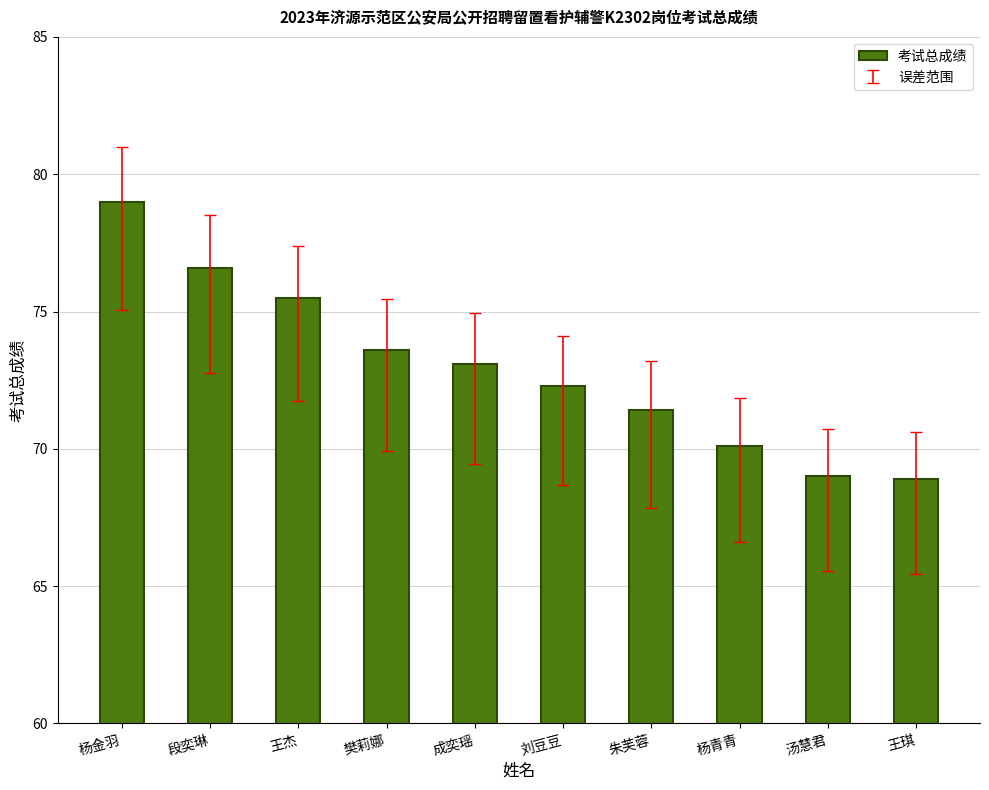

What is the minimum value shown in the chart?

68.9